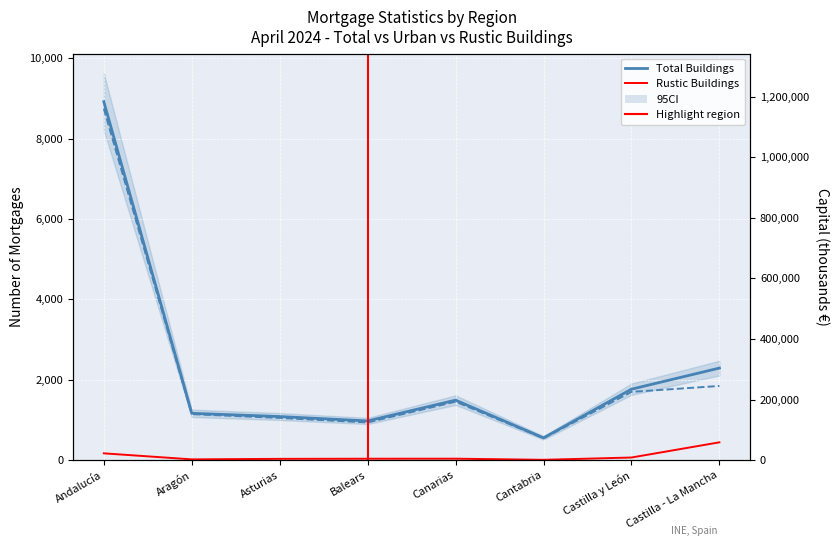

What is the spread (max minus min) of values at Aragón?

127218